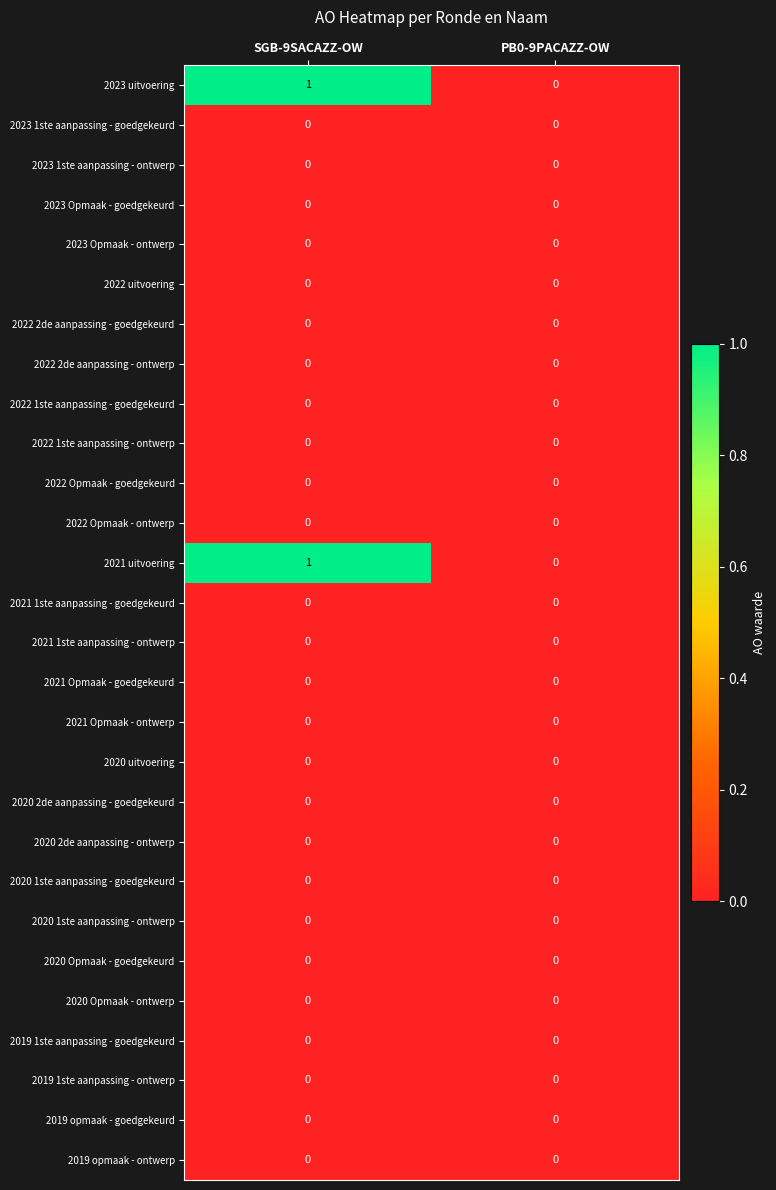

At which category is the sum across all series the highest?

SGB-9SACAZZ-OW